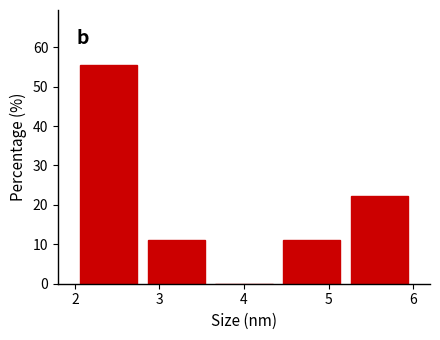

How tall is the bar that spans 2.8 to 3.6 on the x-axis? The values are not printed on the chart, so give them approximately, as read against the axis.

11